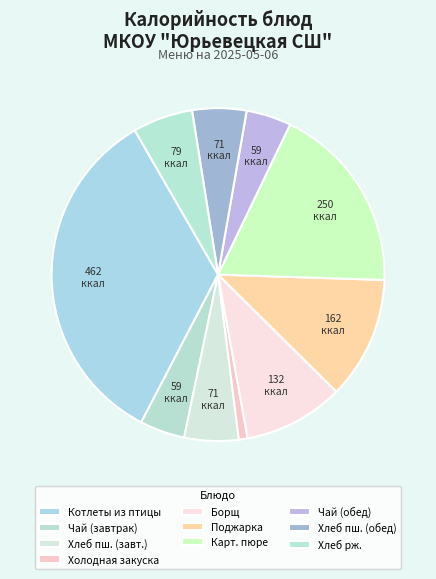

How many segments does this pie chart have?

10